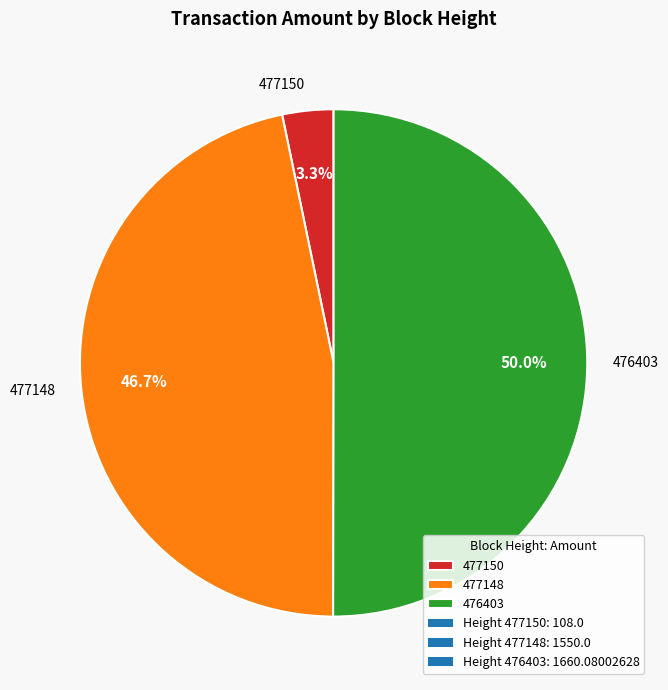

What percentage is the 476403 slice, to the nearest percent?

50%